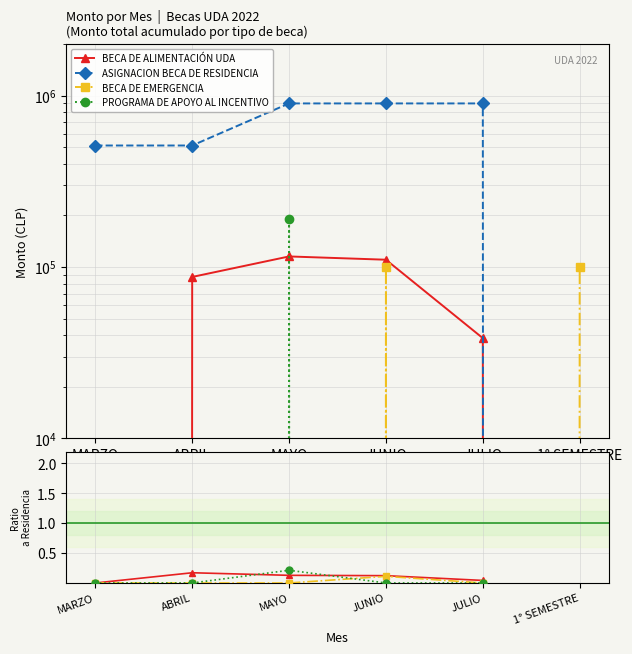

At which label is ASIGNACION BECA DE RESIDENCIA closest to 450000?

MARZO